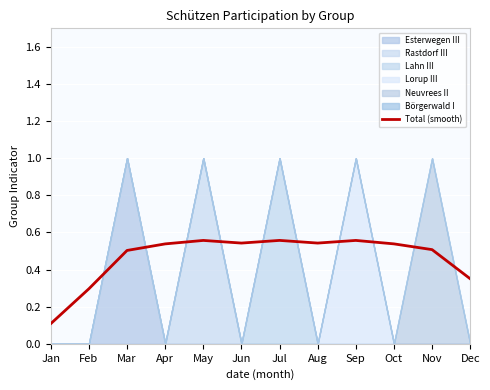

What is the average value?

0.5